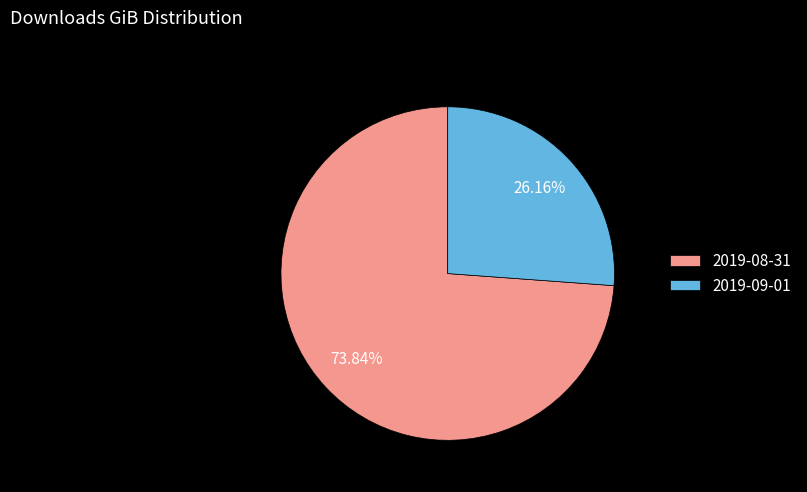

Which slice is the smallest?

2019-09-01